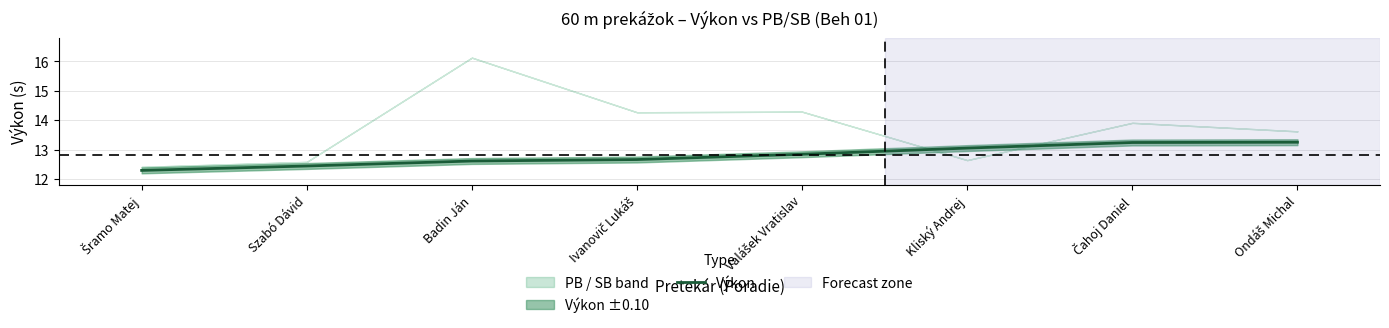

What is the difference between the values at Šramo Matej and Ondáš Michal?

1.0